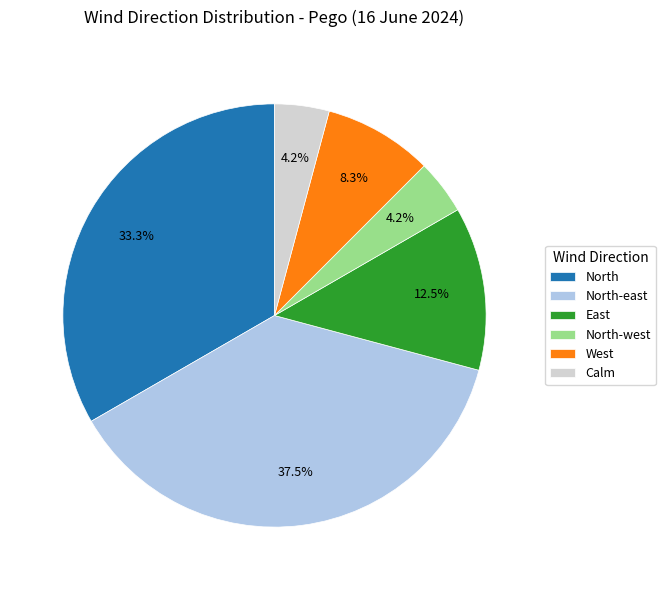

Which slice is the largest?

North-east